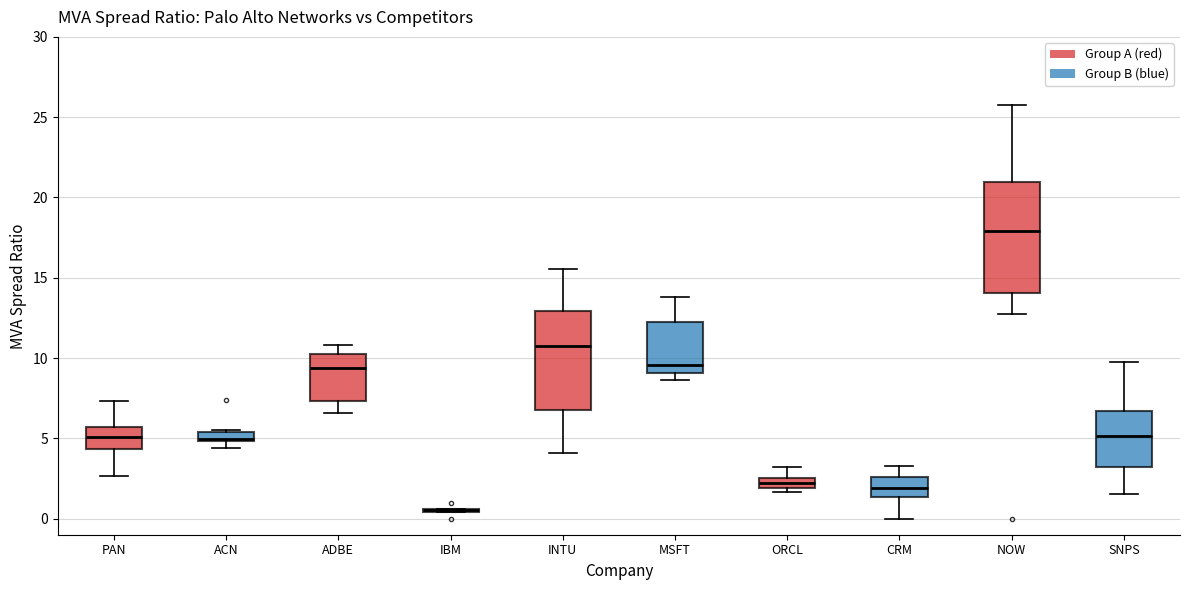

Where is the lower edge of the box for CRM on the y-axis? The values are not printed on the chart, so give them approximately, as read against the axis.

1.5